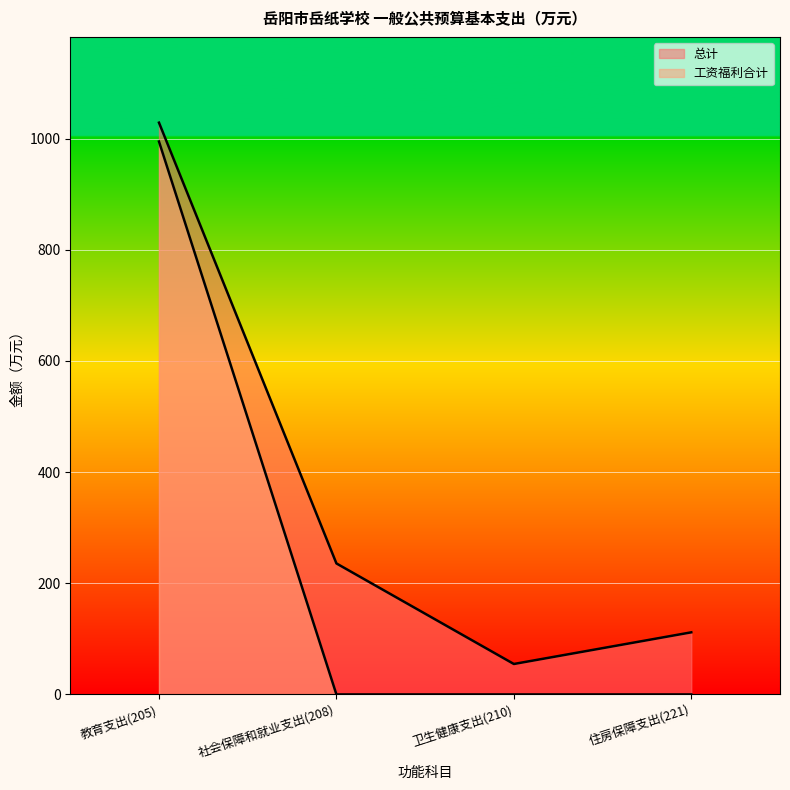

How many distinct data groups are displayed?

2